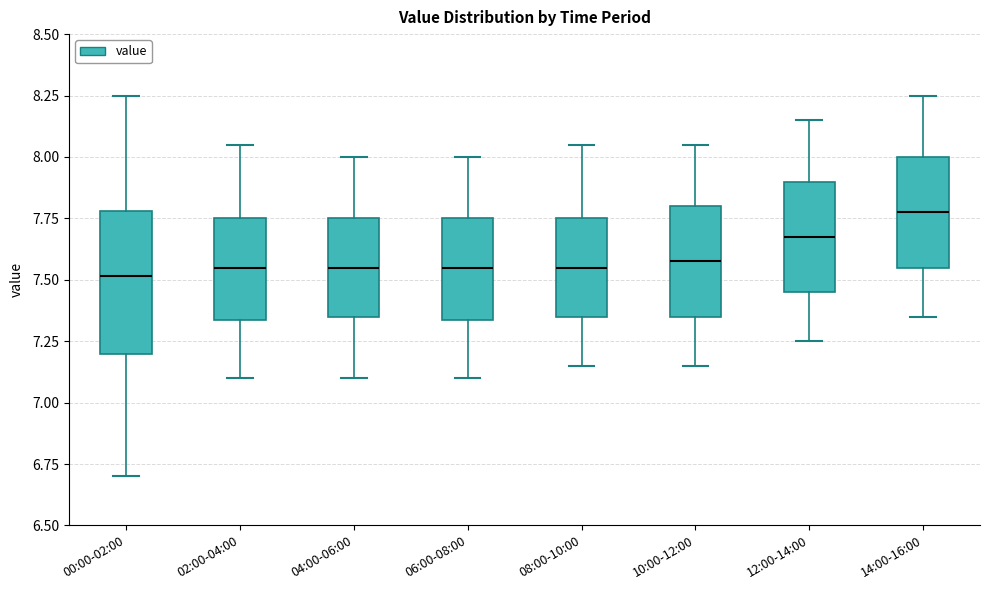

Comparing the boxes themselves (not the whiskers), which one is the tallest?

00:00-02:00